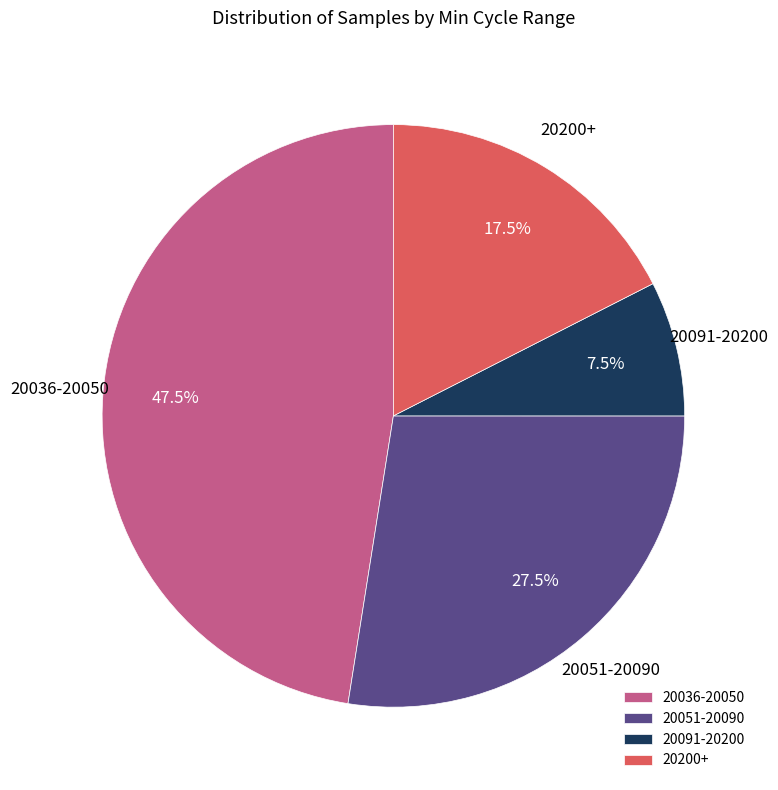

Approximately how many times larger is the value at 20091-20200 compared to 20051-20090?

0.3